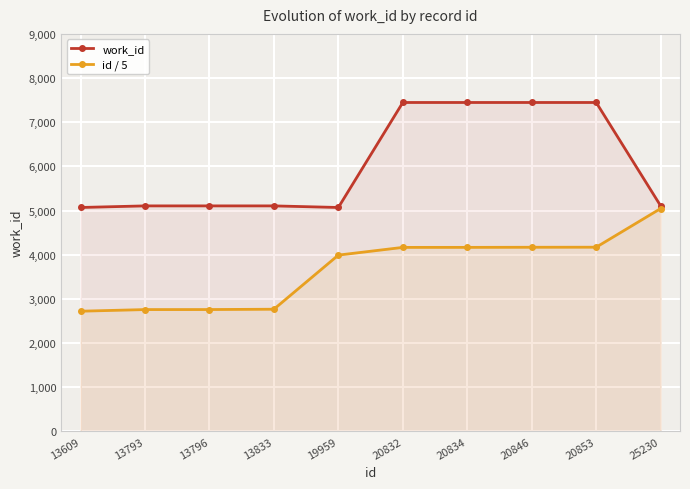

What is the value of the id / 5 point at the 4th from the left?

2766.6